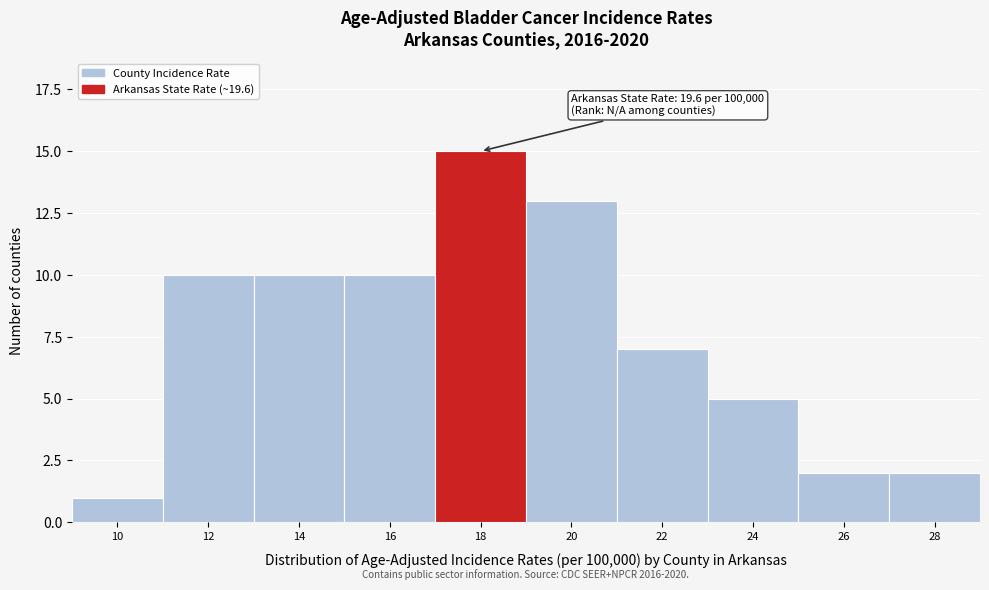

Reading left to right, transcribe all the data shown in this chart.

10=1	12=10	14=10	16=10	18=15	20=13	22=7	24=5	26=2	28=2